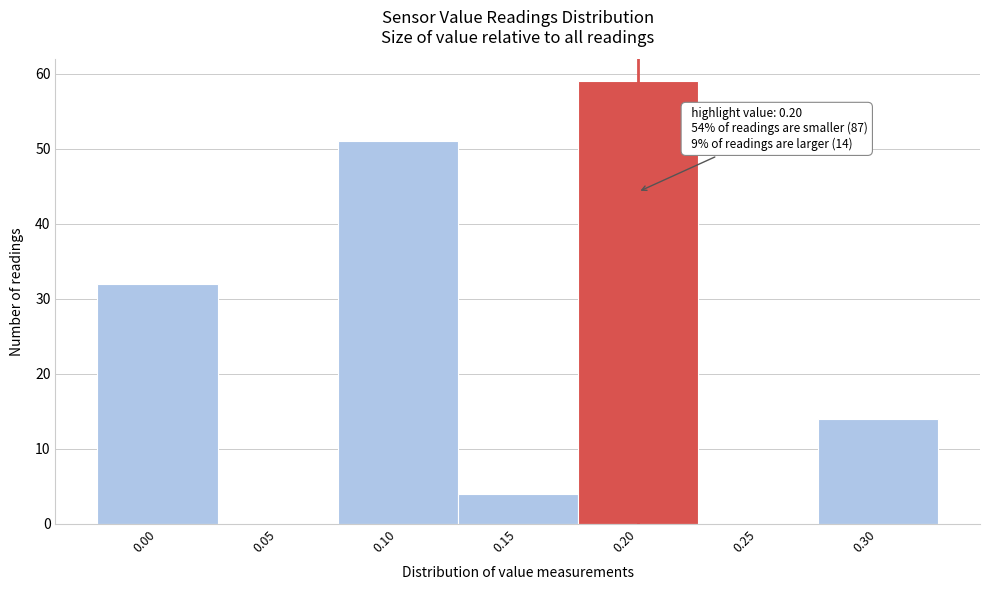

Which range on the x-axis has the tallest bar?

0.175 to 0.225